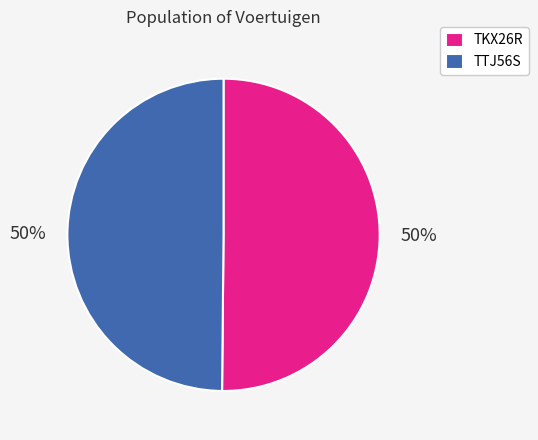

True or false: TTJ56S accounts for 50% of the total.

True